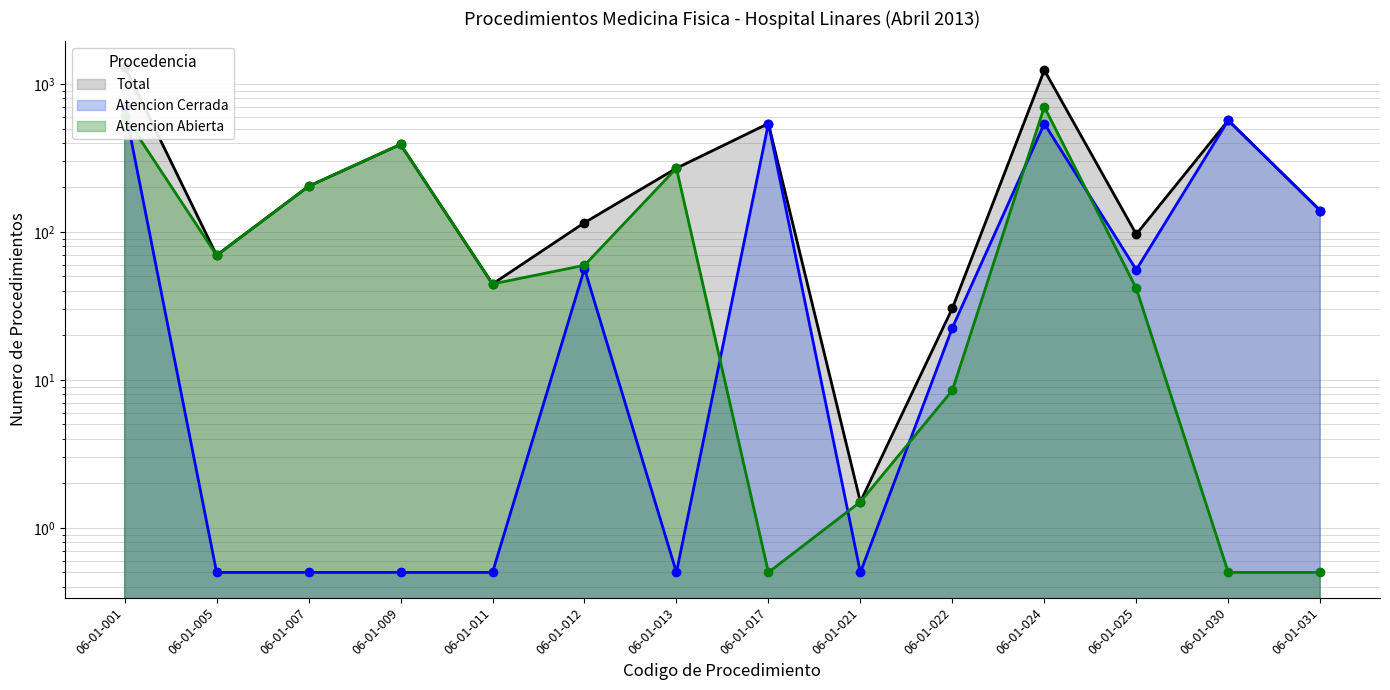

True or false: Atencion Abierta has a value of 0.5 at 06-01-017.

True